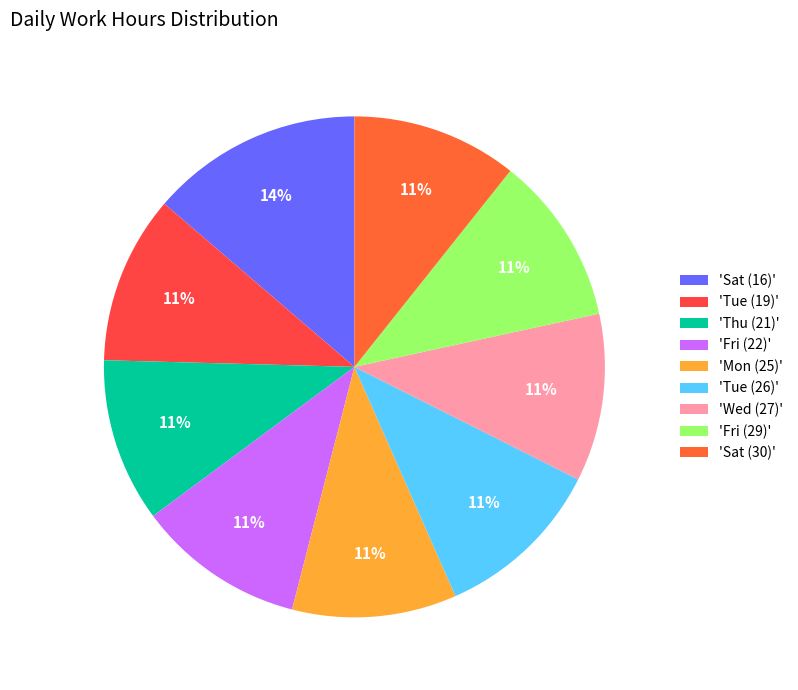

How many segments does this pie chart have?

9